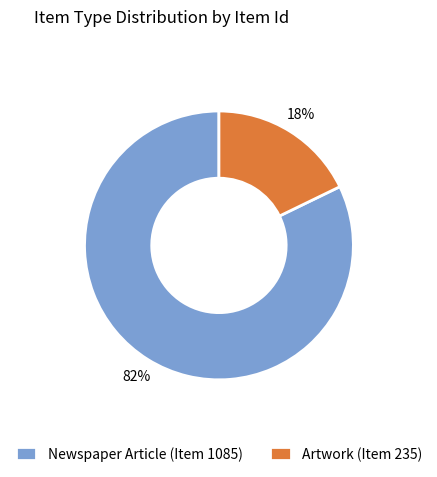

Between Newspaper Article (Item 1085) and Artwork (Item 235), which is larger?

Newspaper Article (Item 1085)